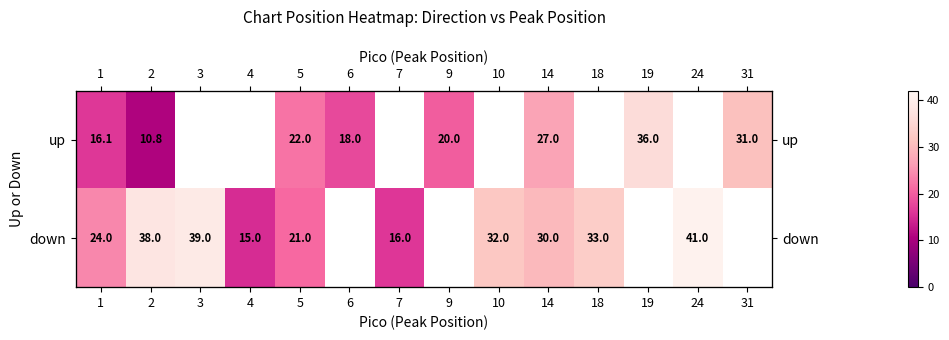

Is the value of up at 31 greater than the value of down at 24?

No